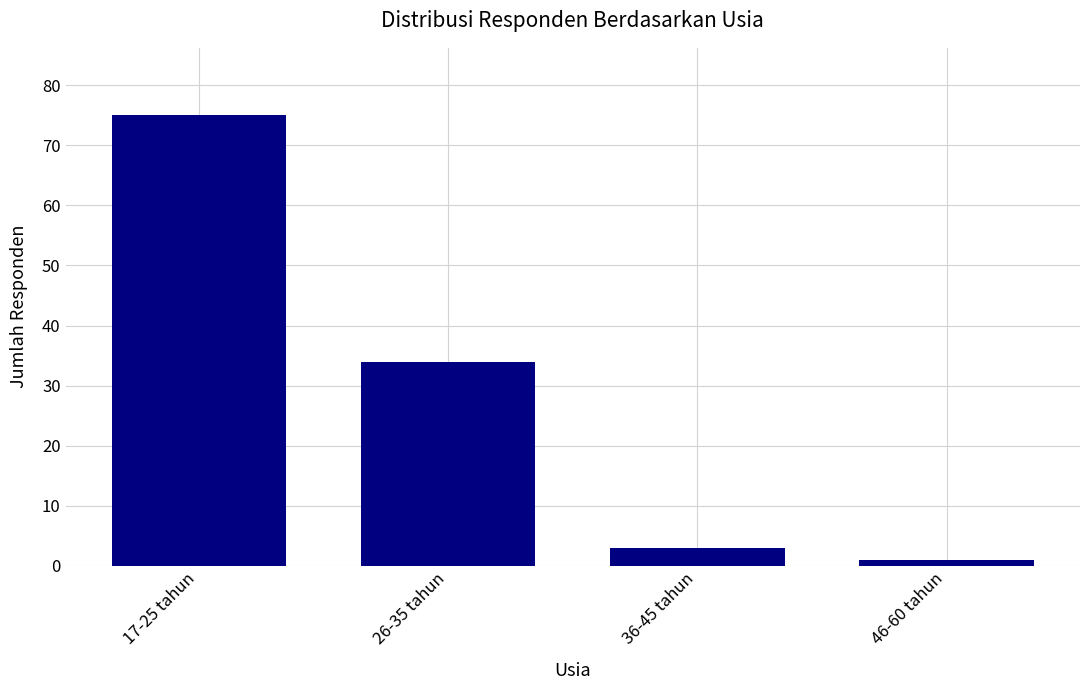

What is the average value?

28